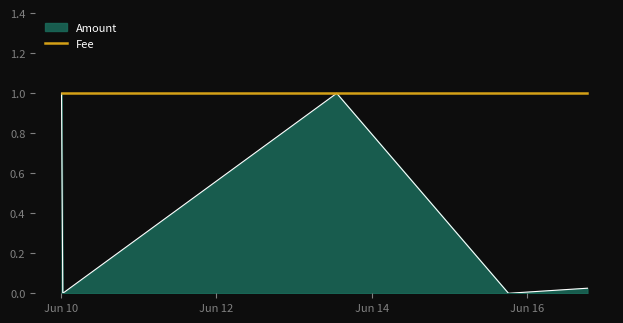

True or false: Amount has more than 2 interior local peaks.

False